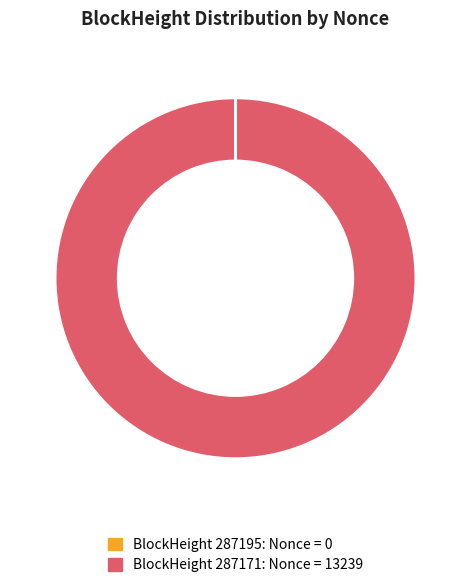

Is there a majority slice in this chart?

Yes